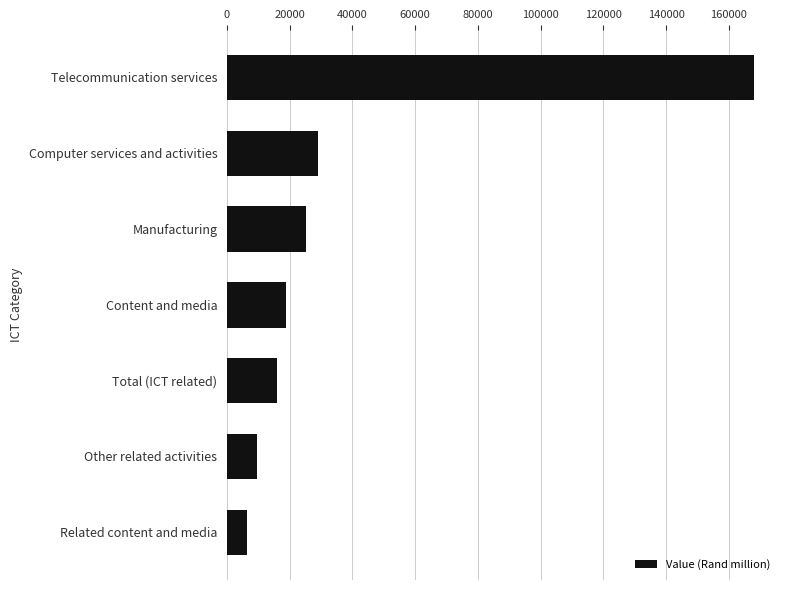

Between Total (ICT related) and Telecommunication services, which is larger?

Telecommunication services